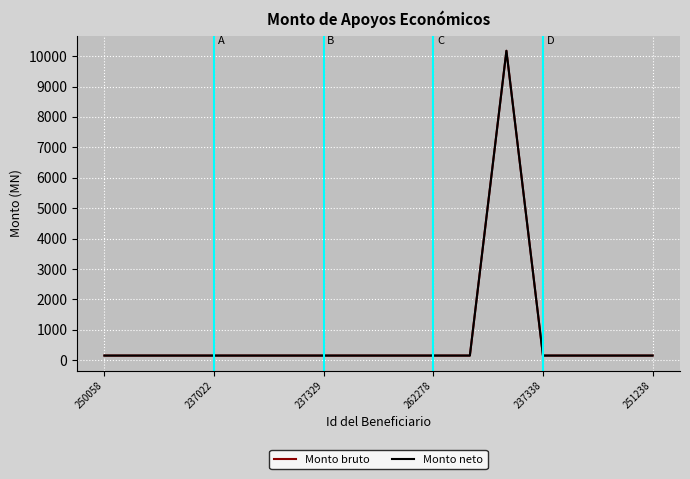

What is the value of the Monto neto point at the 11th from the left?

151.5